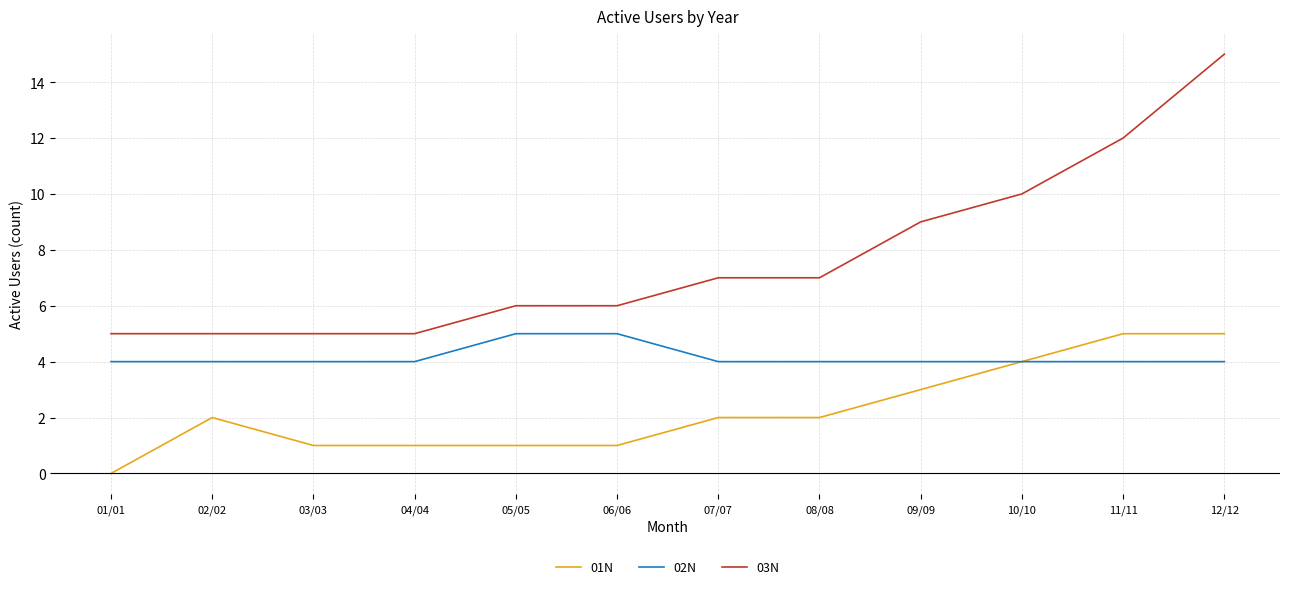

What is the difference between the 03N values at 12/12 and 07/07?

8